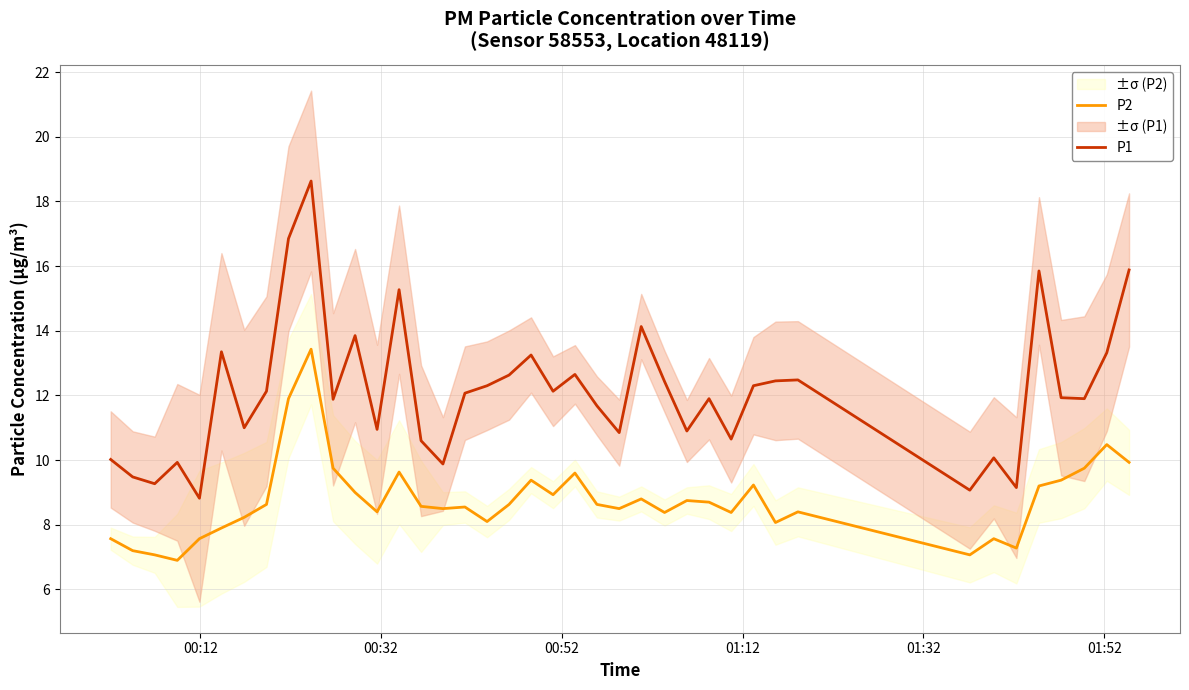

What is the minimum value for P1?

8.8